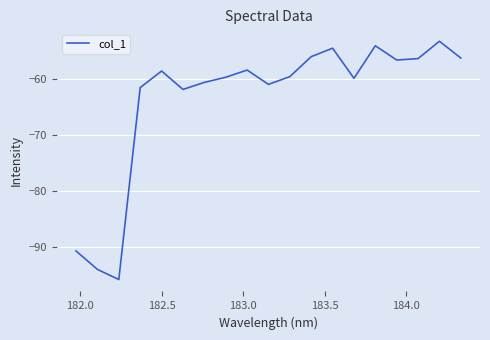

What is the difference between the maximum and minimum values?

42.6